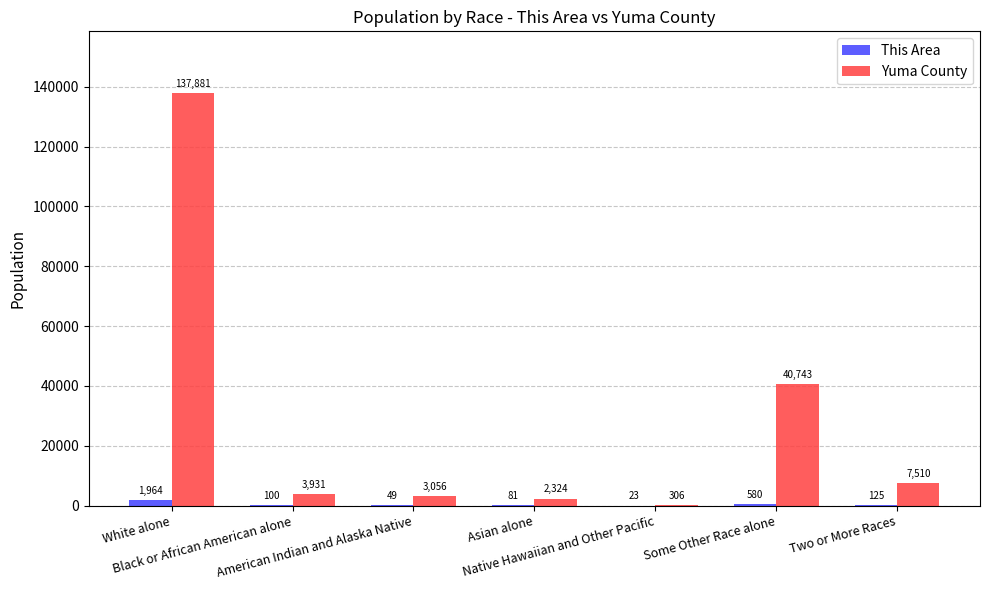

Which series has the largest total across all categories?

Yuma County